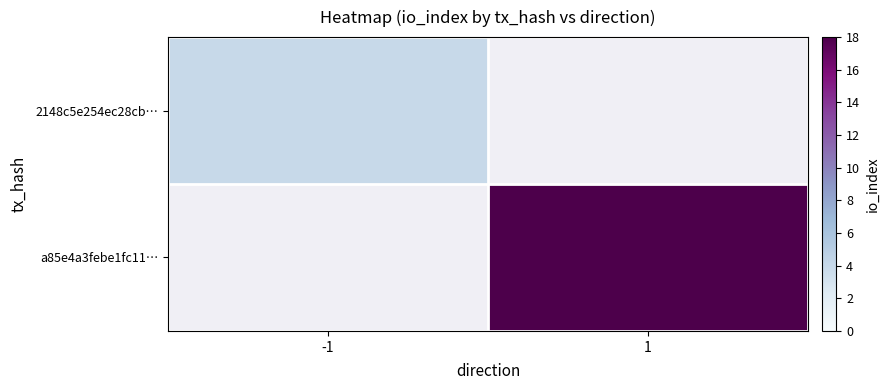

Which series has the largest total across all categories?

a85e4a3febe1fc11…